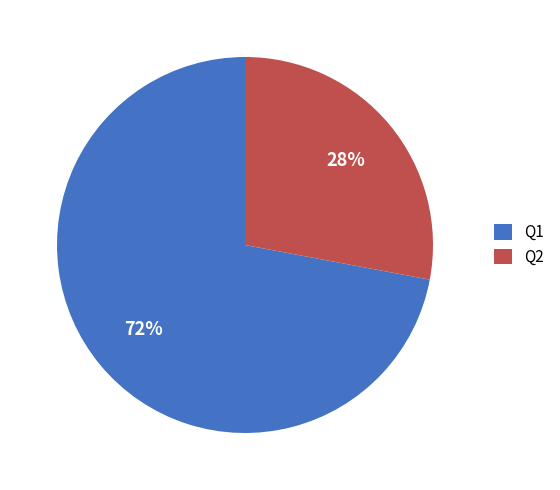

To the nearest percent, what portion does Q1 represent?

72%